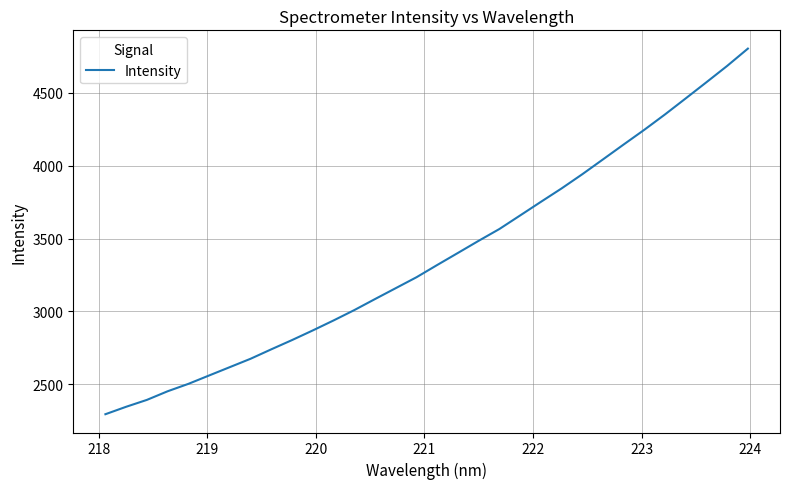

What is the smallest value displayed?

2295.4